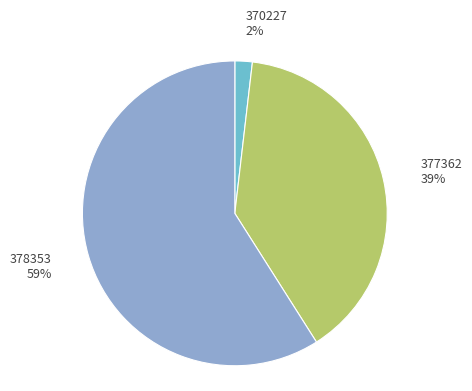

Which has a higher value, 378353 or 377362?

378353